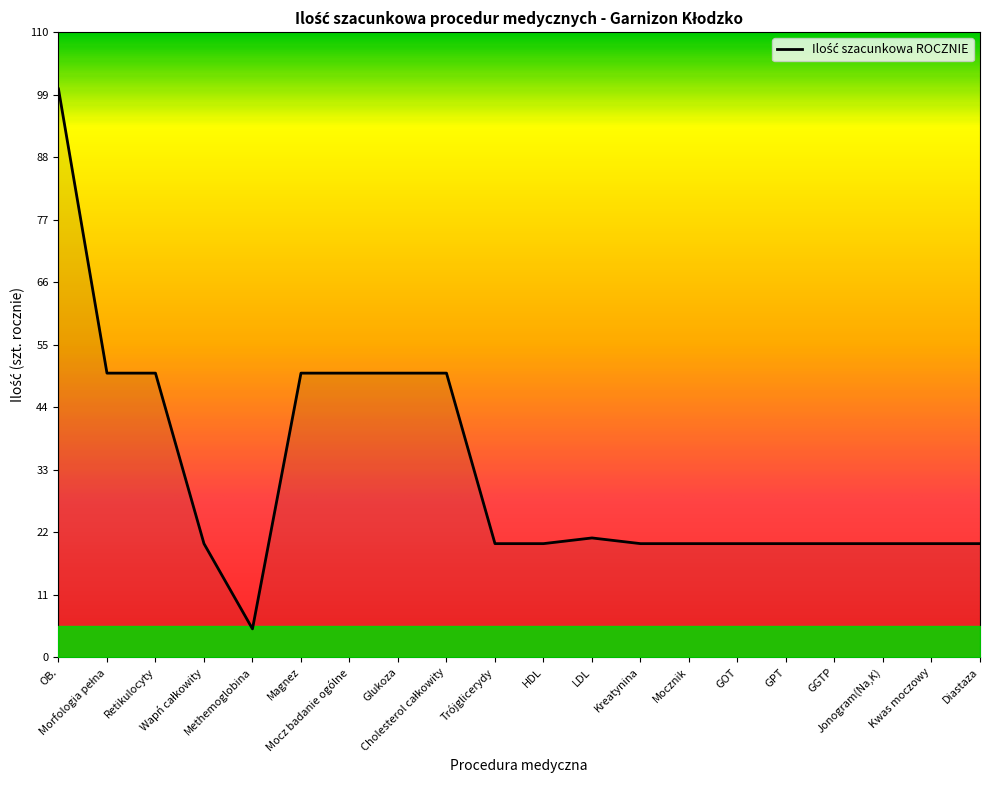

What is the difference between the maximum and minimum values?

95